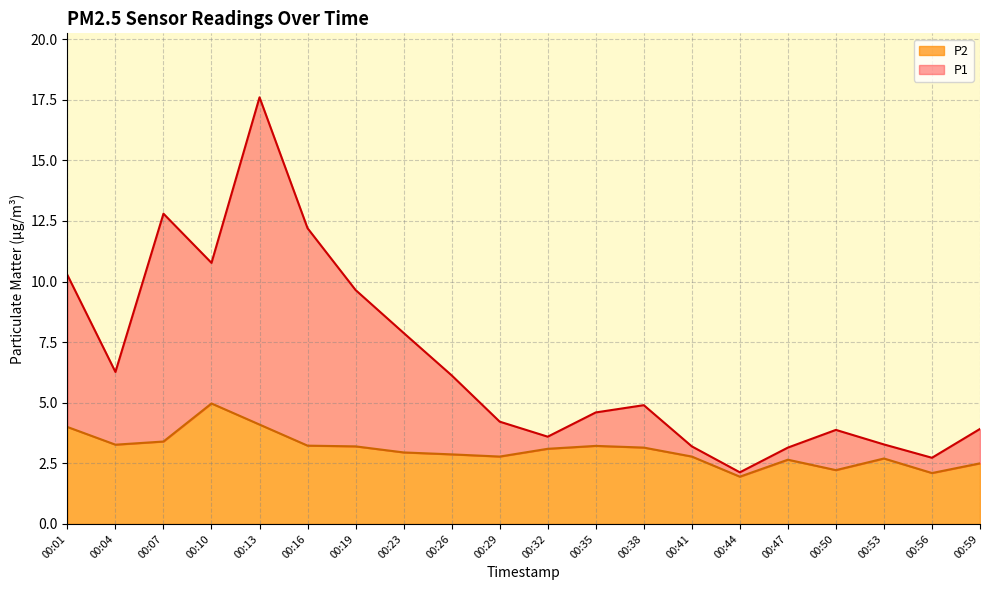

Which series has the largest total across all categories?

P1